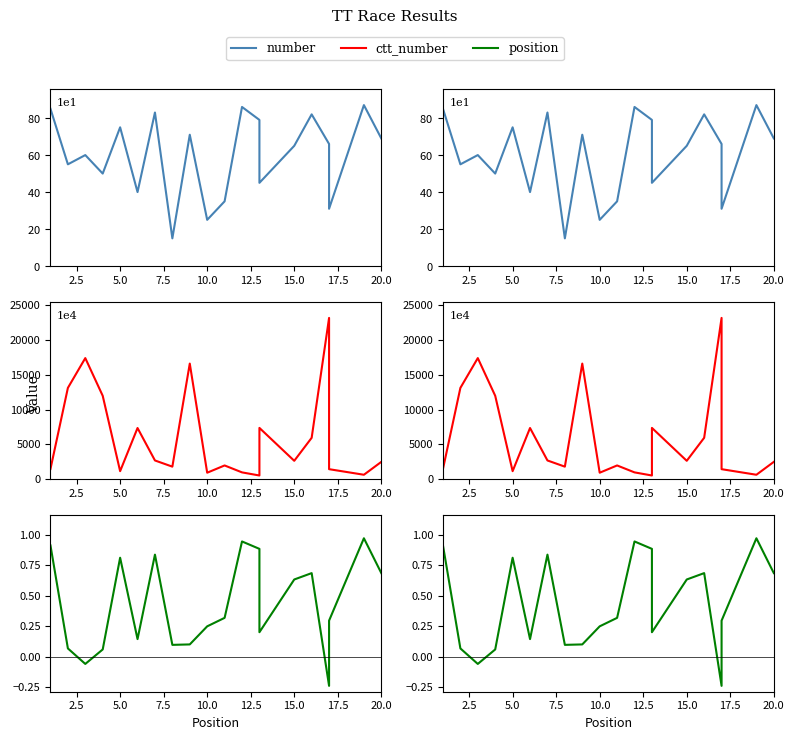

Reading right to left, transcribe all the data shown in this chart.

number: 69.0	87.0	31.0	66.0	82.0	65.0	45.0	79.0	86.0	35.0	25.0	71.0	15.0	83.0	40.0	75.0	50.0	60.0	55.0	85.0
ctt_number: 2457.0	600.0	1404.0	23210.0	5927.0	2611.0	7354.0	492.0	942.0	1941.0	894.0	16623.0	1768.0	2660.0	7338.0	1117.0	11984.0	17417.0	13121.0	1438.0
position: 0.7	1.0	0.3	-0.2	0.7	0.6	0.2	0.9	0.9	0.3	0.2	0.1	0.1	0.8	0.1	0.8	0.1	-0.1	0.1	0.9